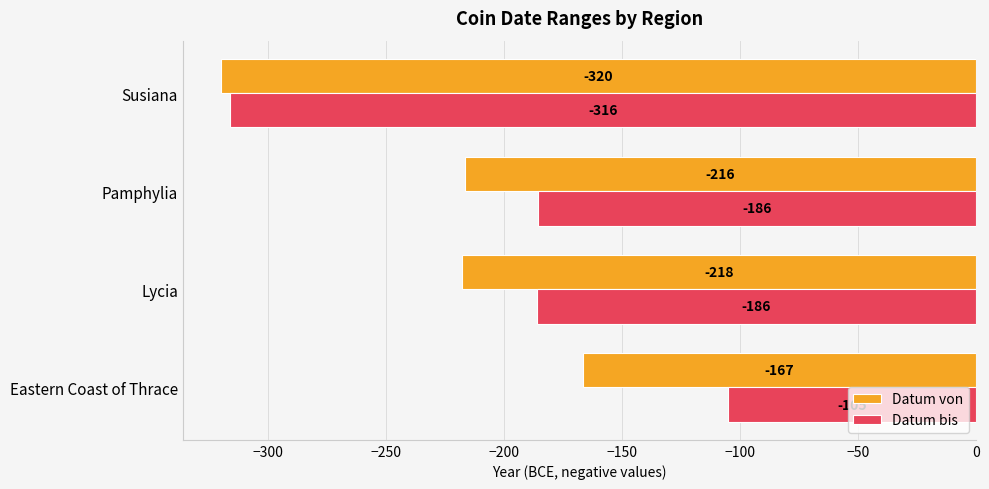

Between Lycia and Pamphylia, which series saw the biggest shift?

Datum von